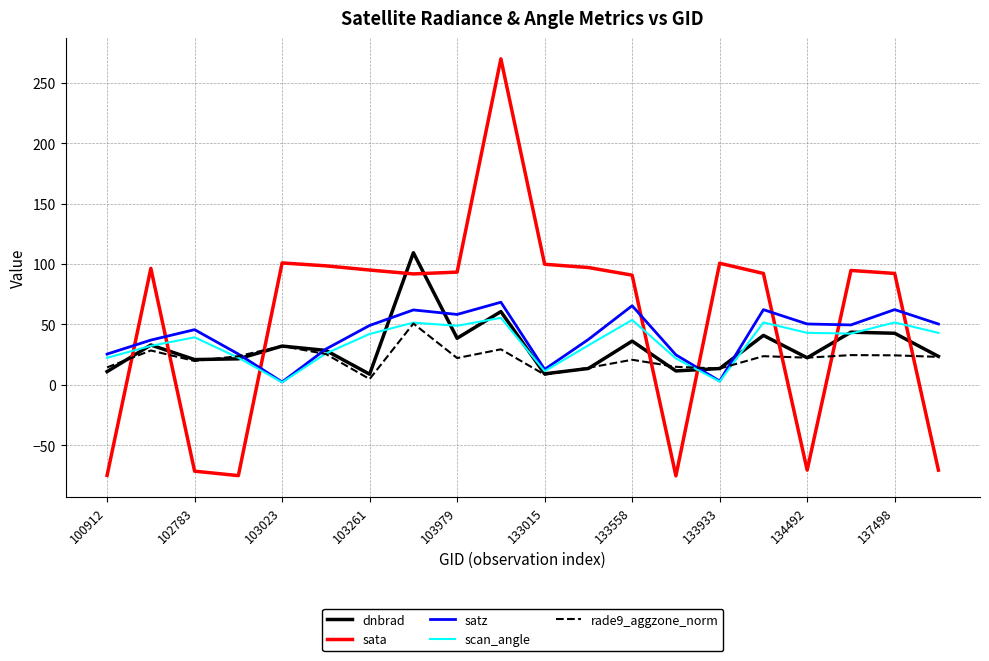

What is the maximum value for dnbrad?

109.3